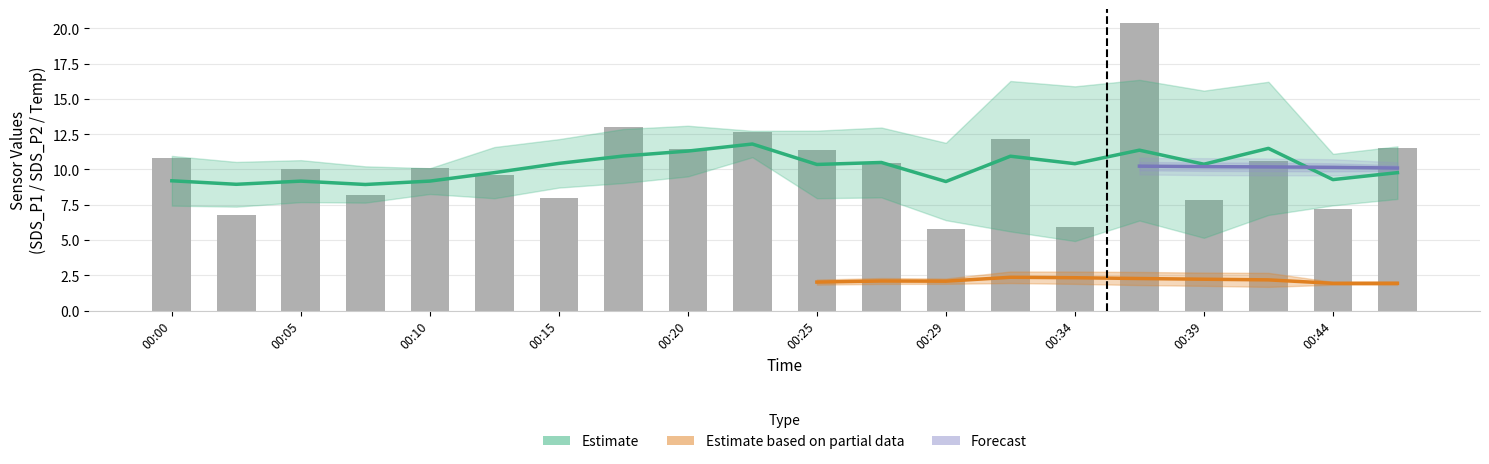

The Temp series shows 10.6 at 00:00. True or false?

True